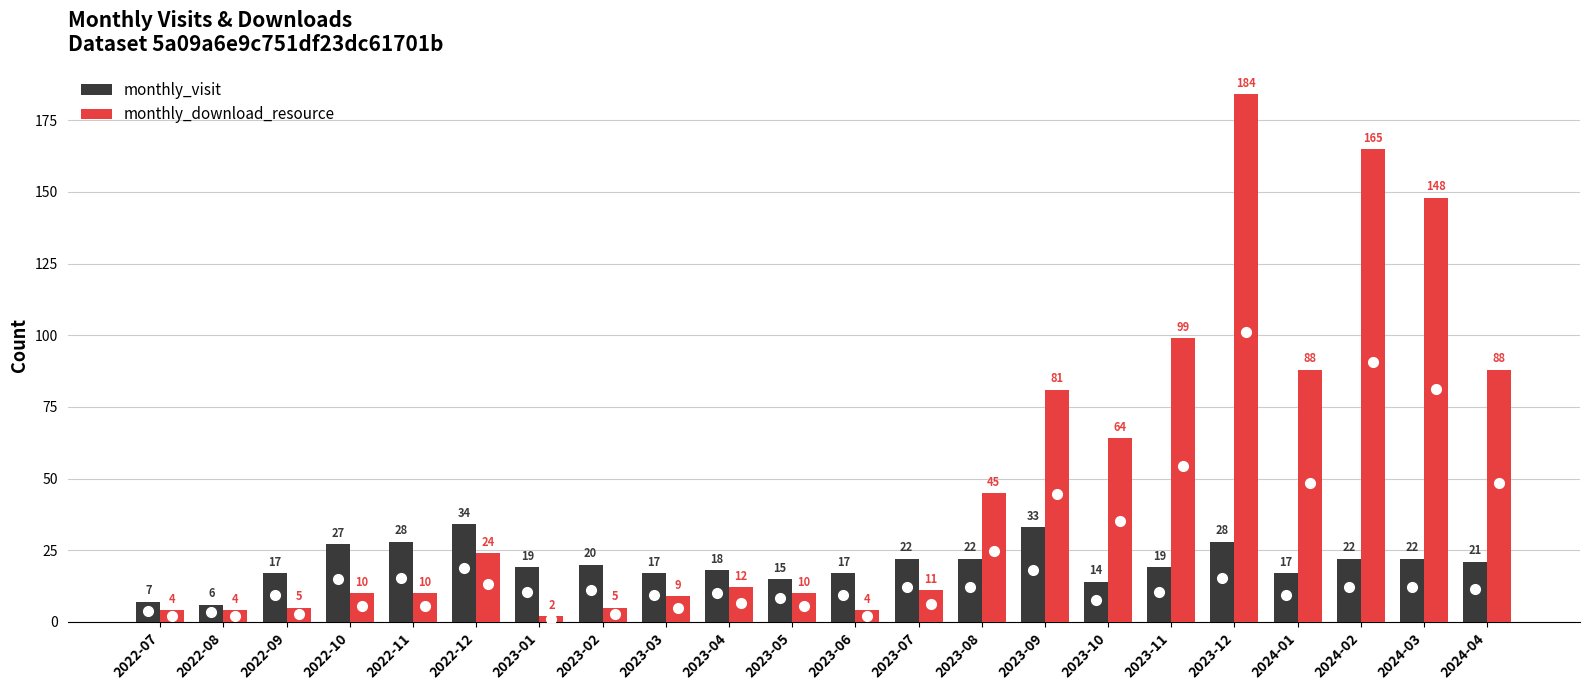

Reading left to right, transcribe all the data shown in this chart.

monthly_visit: 2022-07=7	2022-08=6	2022-09=17	2022-10=27	2022-11=28	2022-12=34	2023-01=19	2023-02=20	2023-03=17	2023-04=18	2023-05=15	2023-06=17	2023-07=22	2023-08=22	2023-09=33	2023-10=14	2023-11=19	2023-12=28	2024-01=17	2024-02=22	2024-03=22	2024-04=21
monthly_download_resource: 2022-07=4	2022-08=4	2022-09=5	2022-10=10	2022-11=10	2022-12=24	2023-01=2	2023-02=5	2023-03=9	2023-04=12	2023-05=10	2023-06=4	2023-07=11	2023-08=45	2023-09=81	2023-10=64	2023-11=99	2023-12=184	2024-01=88	2024-02=165	2024-03=148	2024-04=88